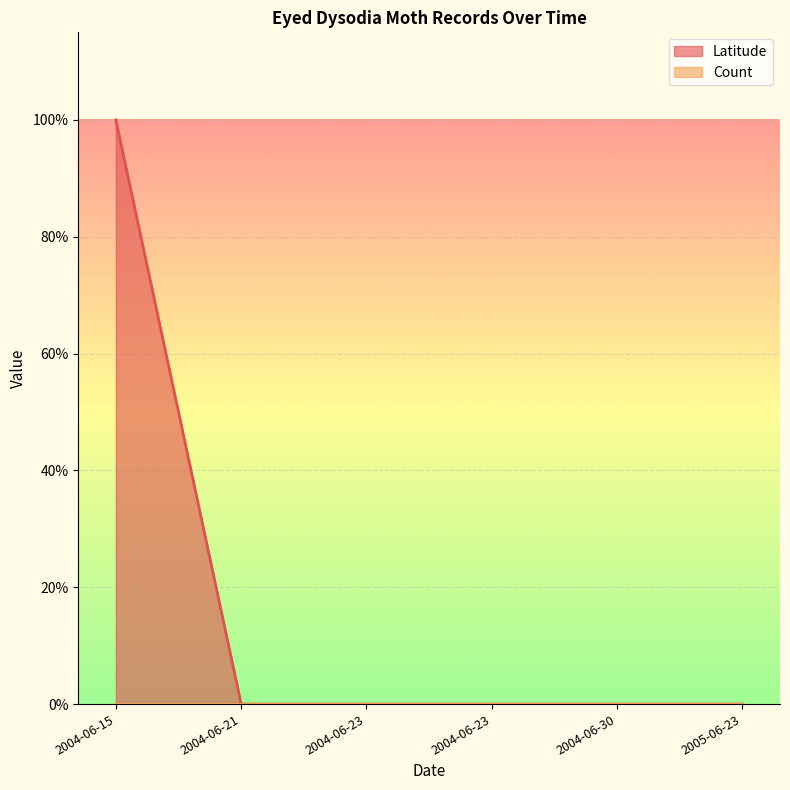

The chart shows a value of 0.7 at 2004-06-23. True or false?

False